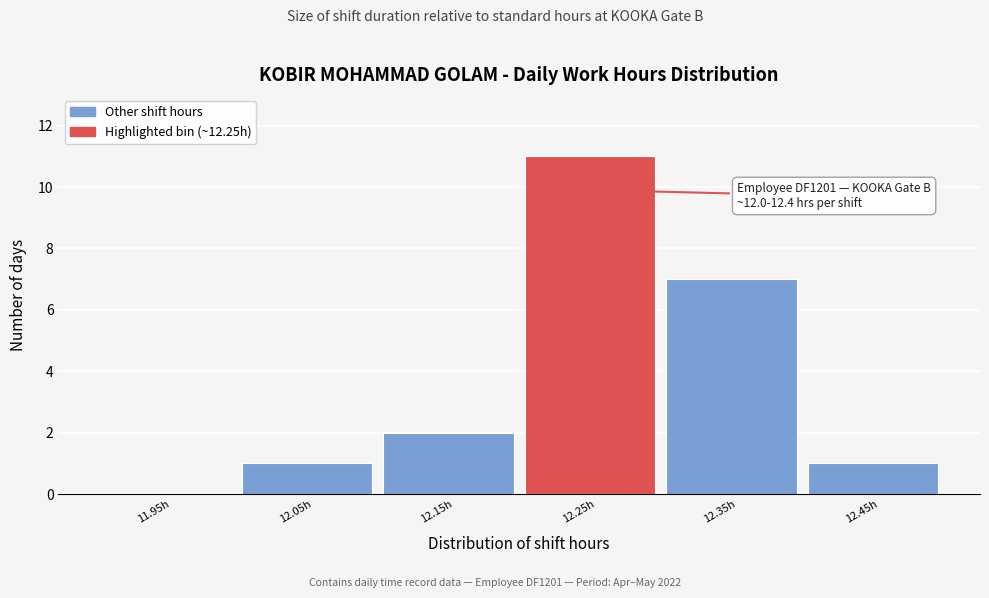

Over which range of the x-axis is the bar tallest?

12.2 to 12.3